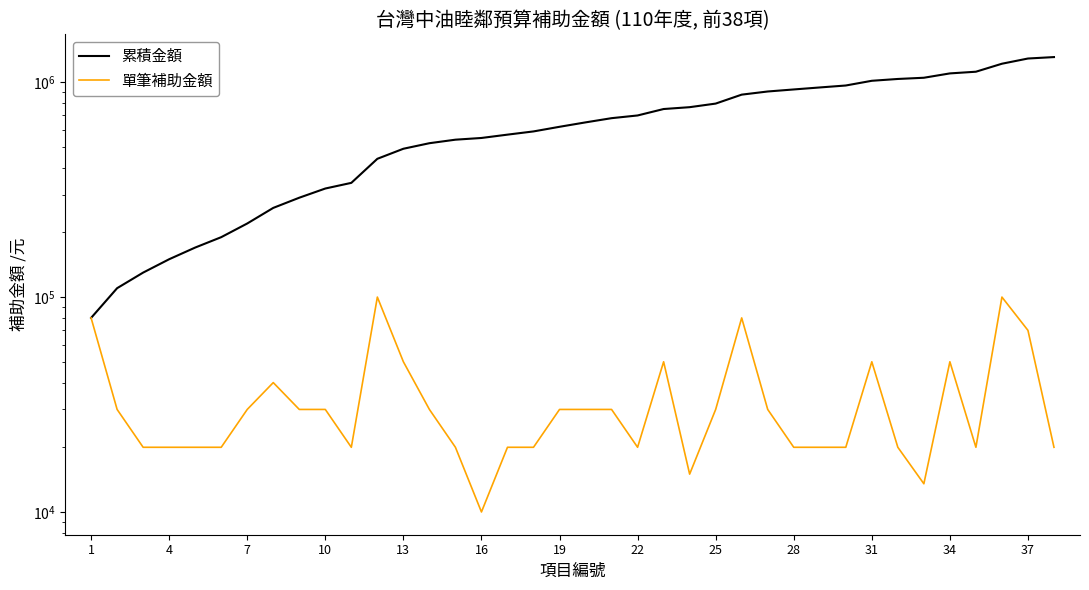

What is the maximum value shown in the chart?

1308529